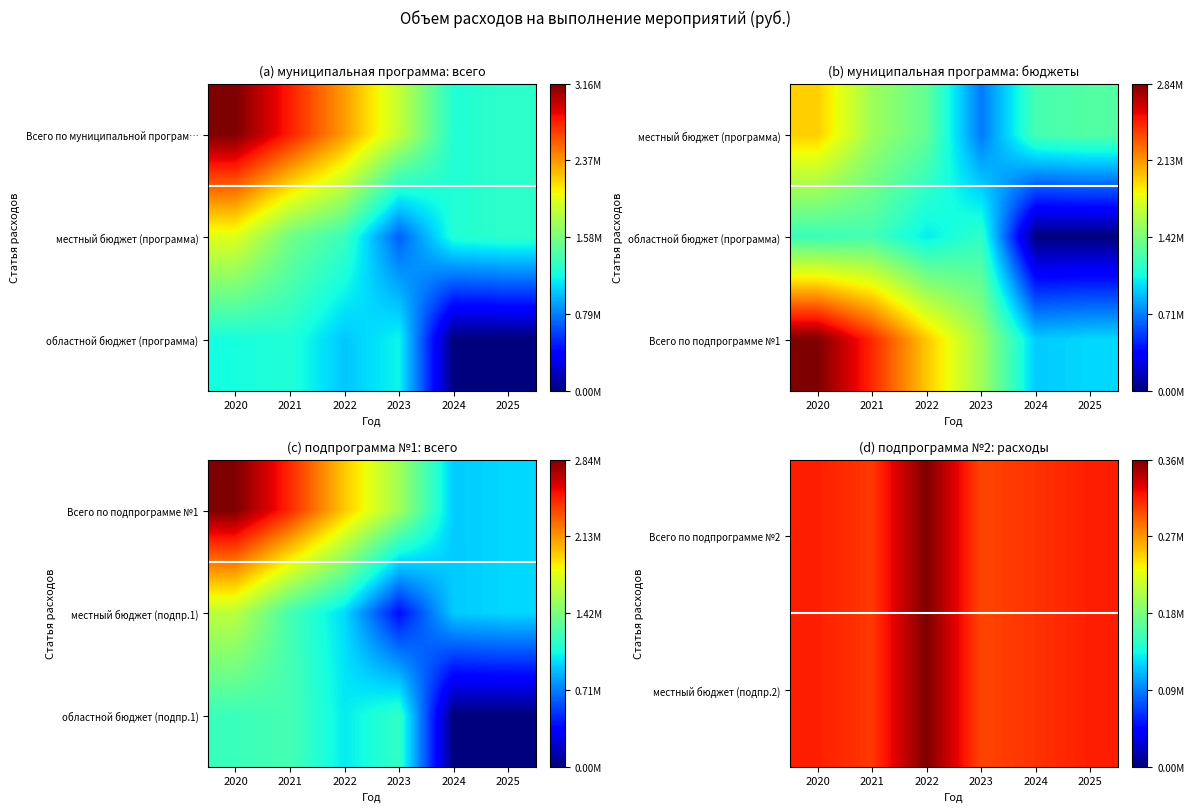

Is the value of Всего по подпрограмме №2 at 2021 greater than the value of областной бюджет (подпр.1) at 2020?

No